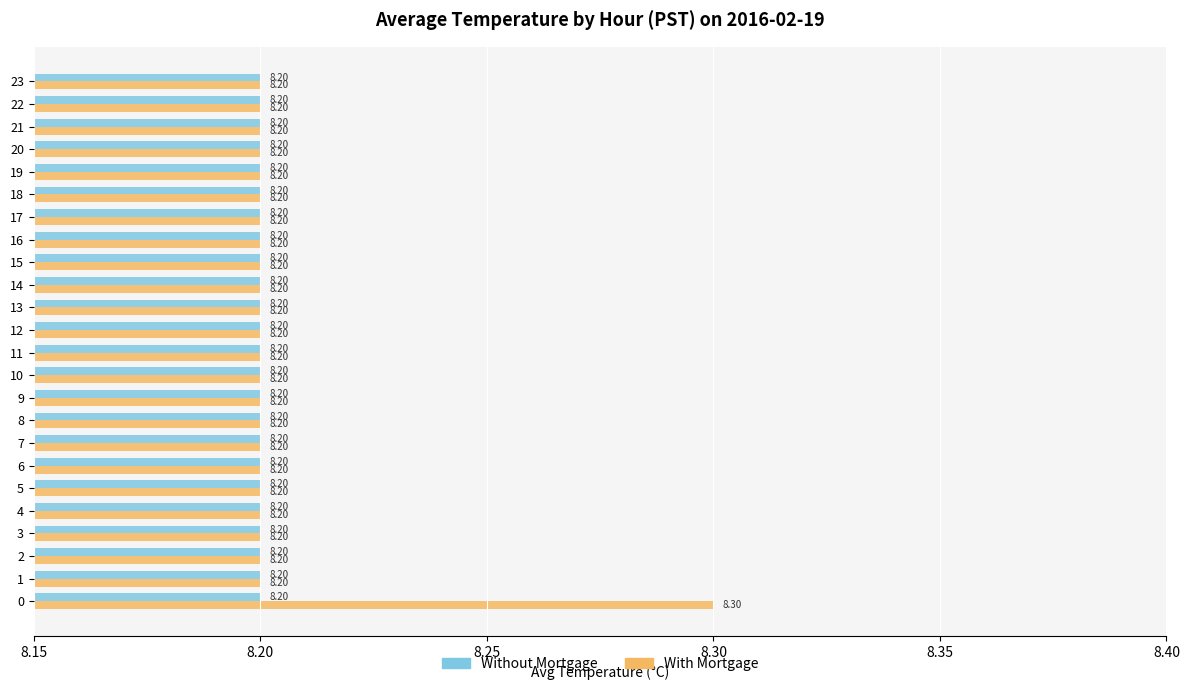

Which series changed the most between 0 and 17?

With Mortgage